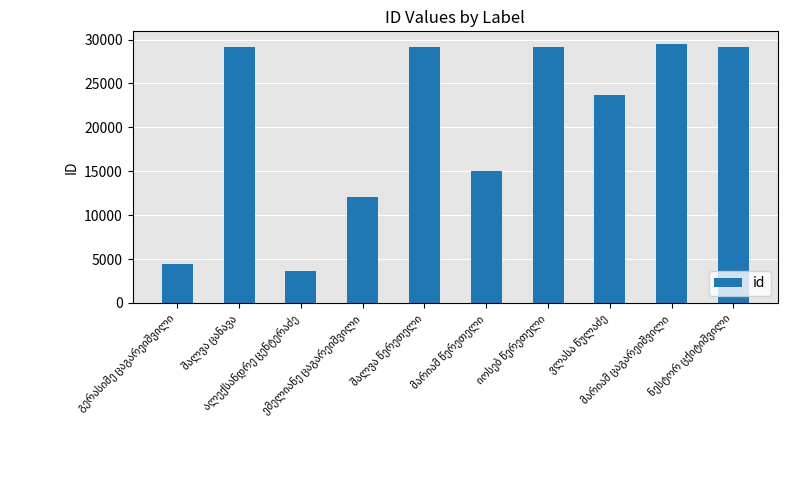

What is the value of the 3rd bar from the left?

3589